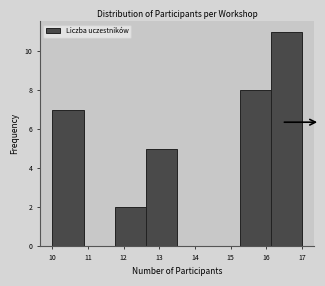

Reading left to right, transcribe this chart: for each bar, give the range it covers on the x-axis and its height. Neither the bar edges nor the heights are printed on the chart, so give them approximately, as read against the axes.

10.0 to 10.9: 7
10.9 to 11.8: 0
11.8 to 12.6: 2
12.6 to 13.5: 5
13.5 to 14.4: 0
14.4 to 15.3: 0
15.3 to 16.1: 8
16.1 to 17.0: 11